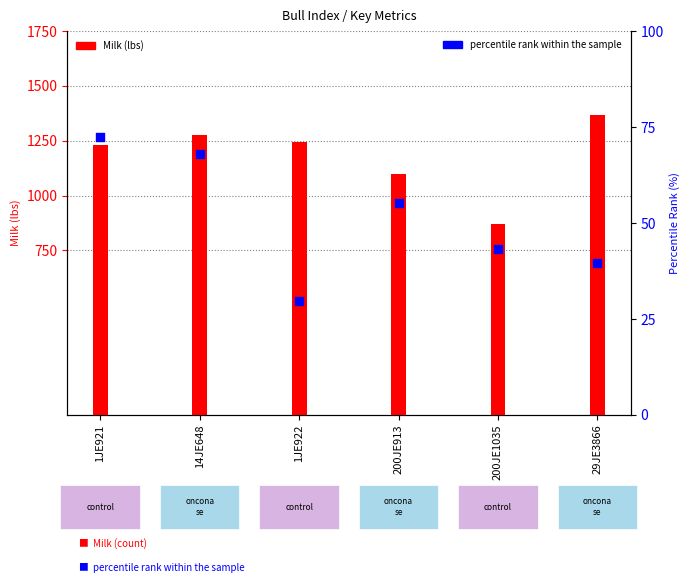

Which series reaches the minimum Y coordinate?

percentile rank within the sample